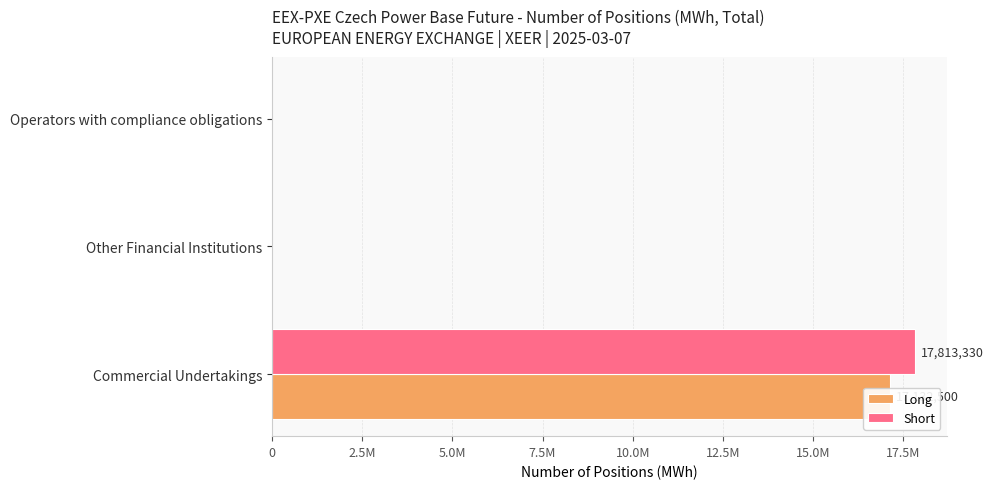

What is the sum of all Long values?

17132500